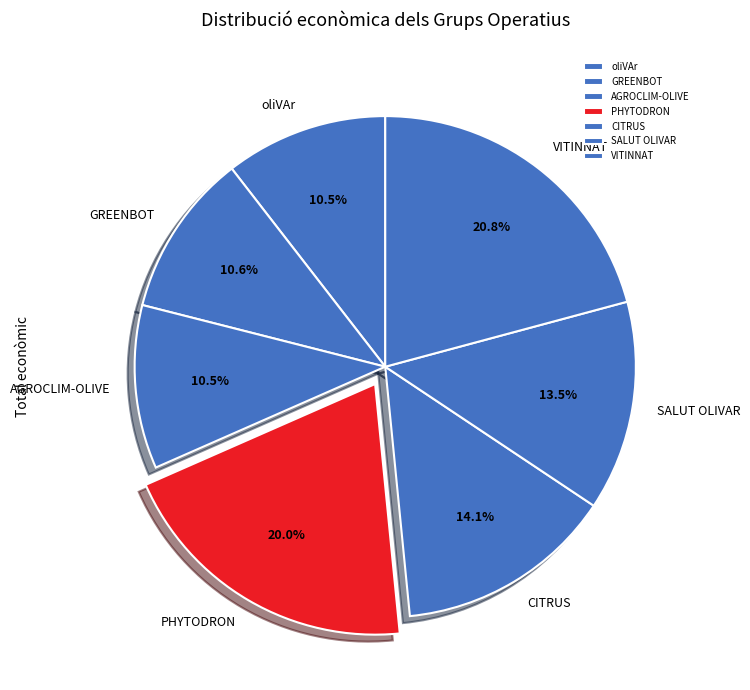

The GREENBOT slice represents 23% of the pie. True or false?

False